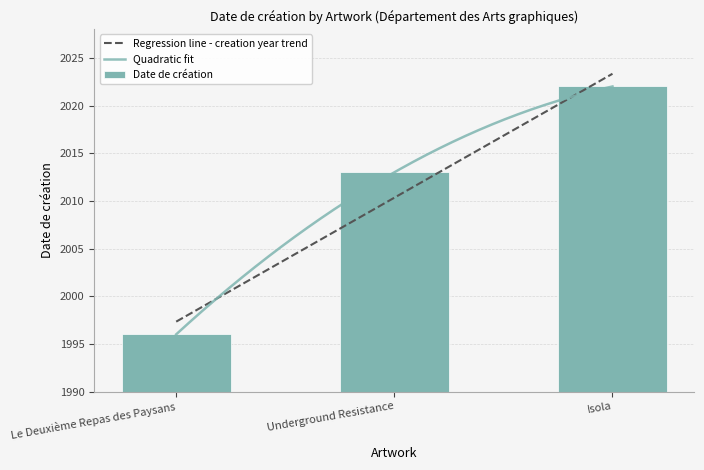

What is the value of the 1st bar from the left?

1996